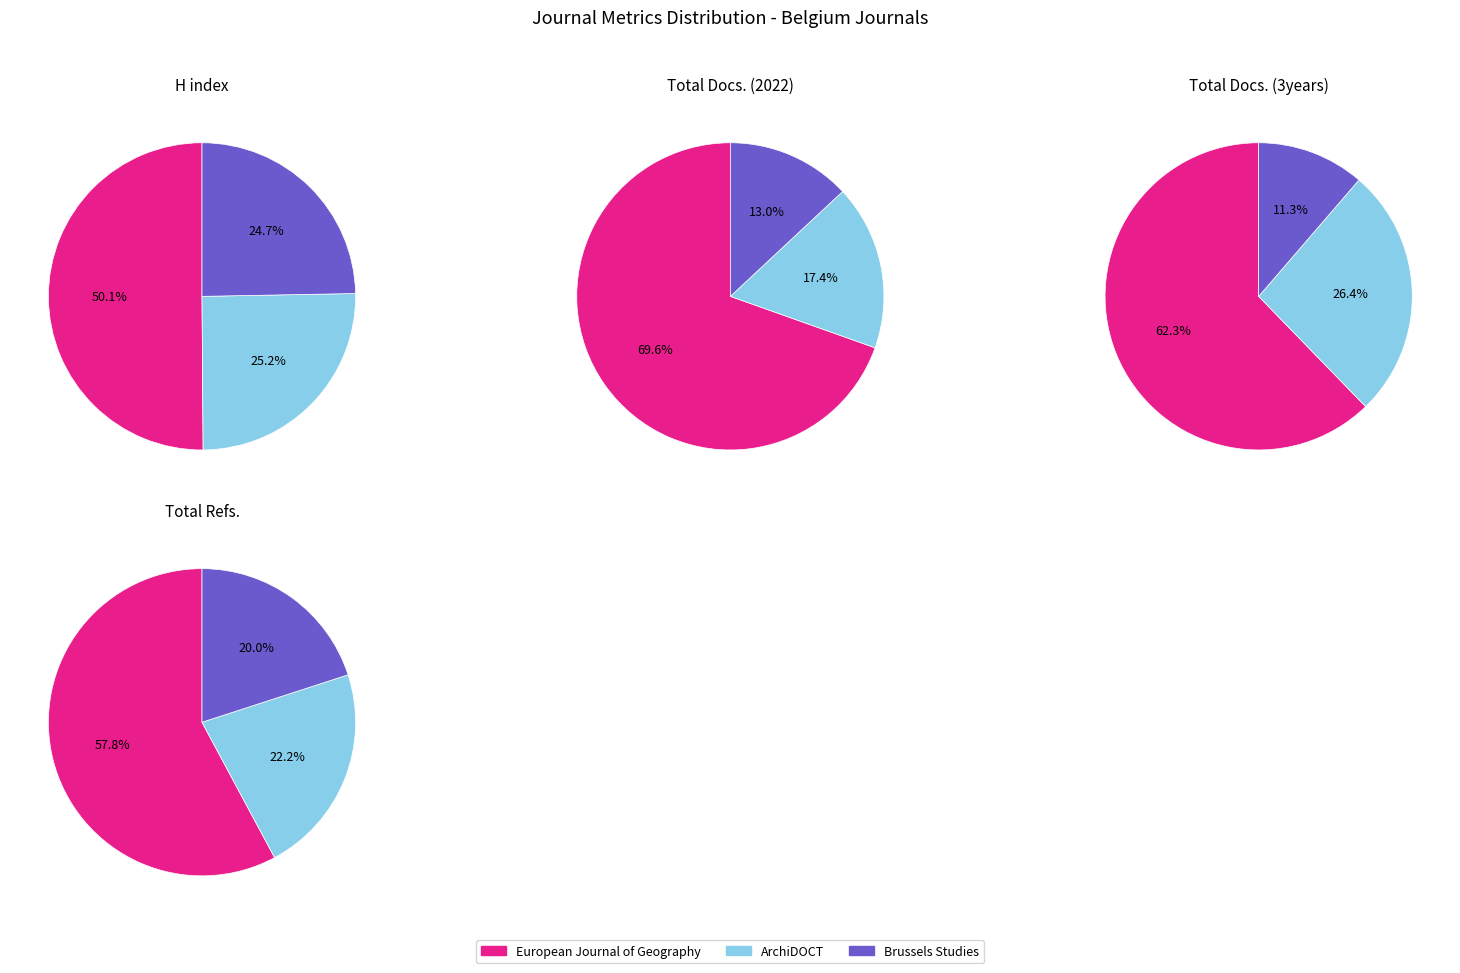

Which category has the smallest portion of the pie?

Brussels Studies